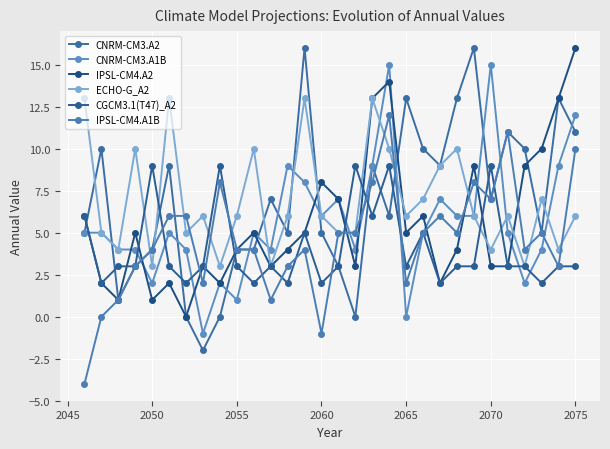

List the series in order of their peak value, lowest first.

CGCM3.1(T47)_A2, IPSL-CM4.A1B, ECHO-G_A2, CNRM-CM3.A1B, CNRM-CM3.A2, IPSL-CM4.A2